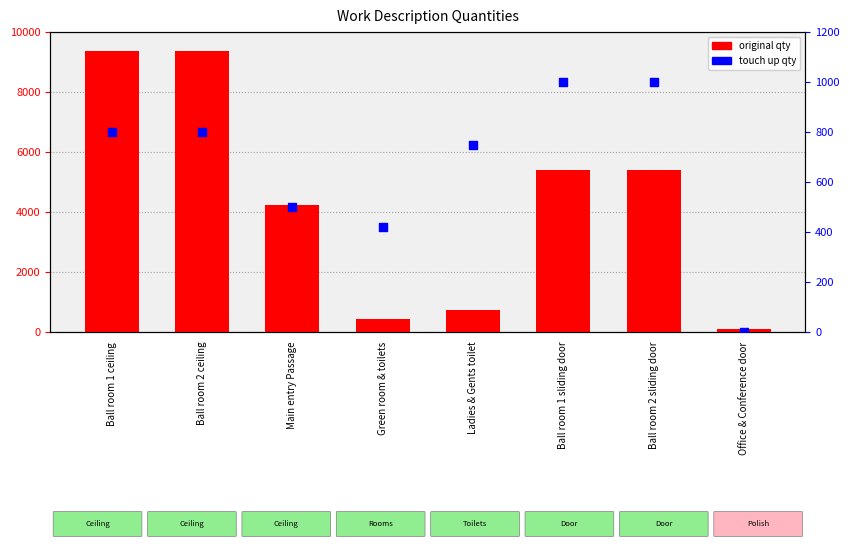

Which series has the widest spread of Y values?

original qty